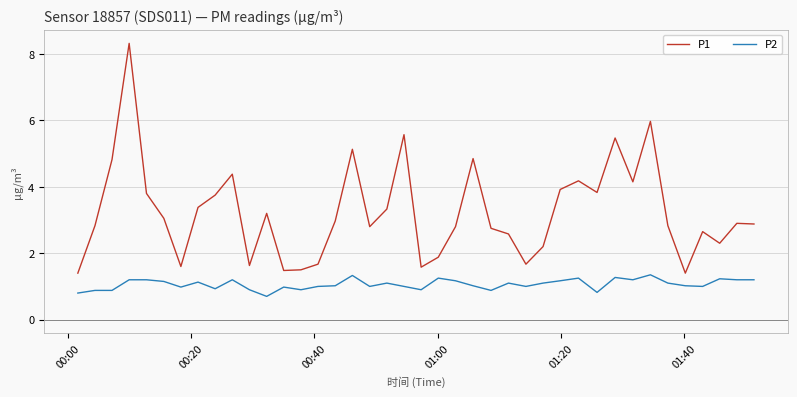

List the series in order of their peak value, highest first.

P1, P2